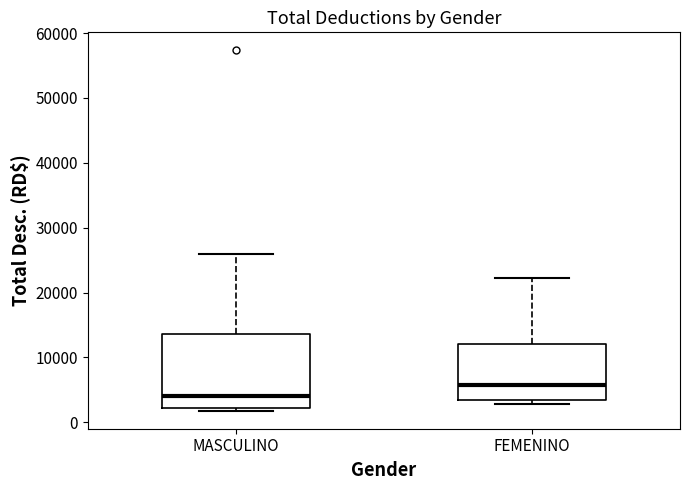

Comparing the boxes themselves (not the whiskers), which one is the tallest?

MASCULINO